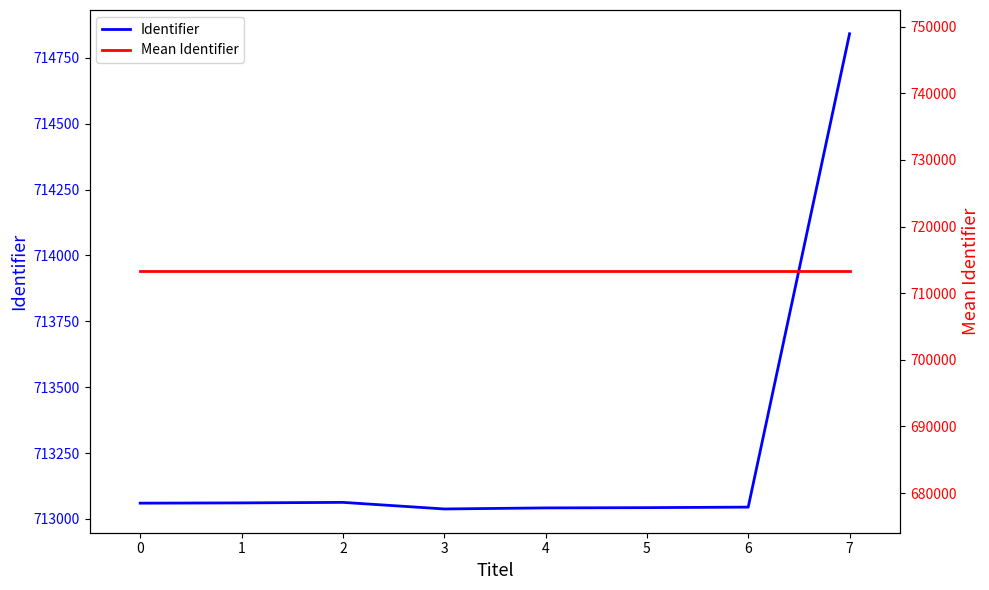

How many categories are shown in the chart?

8